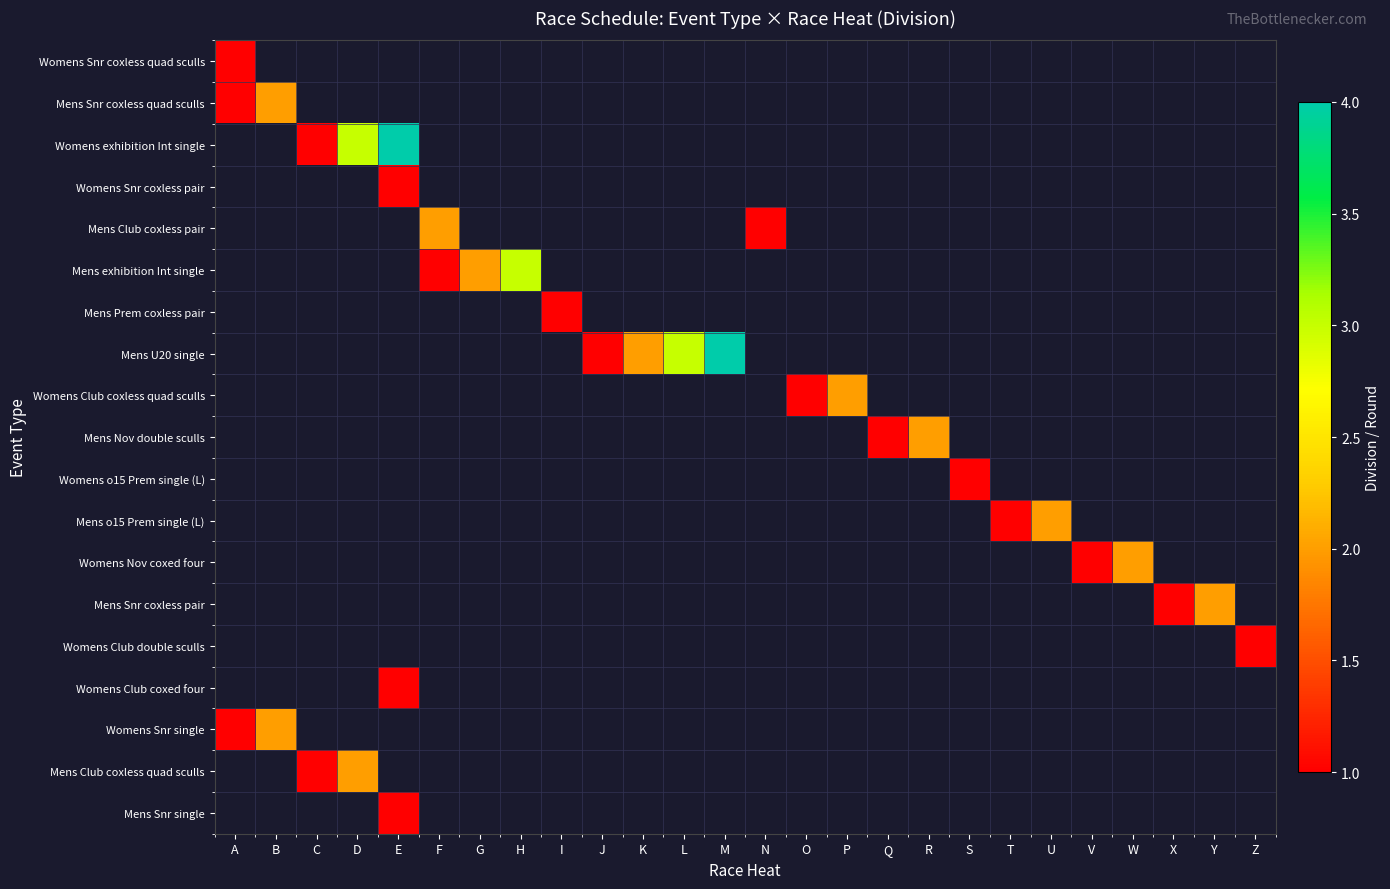

What is the greatest value displayed?

4.0